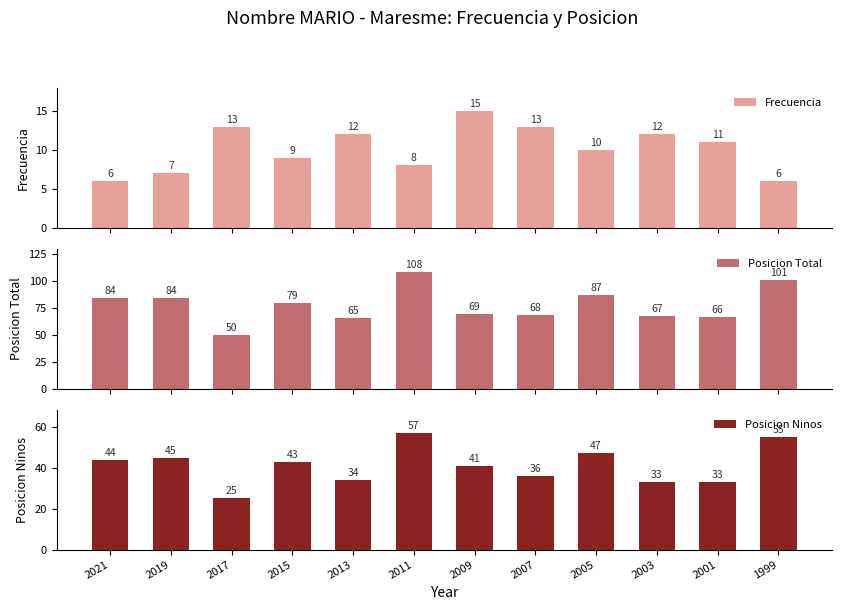

Reading left to right, transcribe all the data shown in this chart.

Frecuencia: 6	7	13	9	12	8	15	13	10	12	11	6
Posicion Total: 84	84	50	79	65	108	69	68	87	67	66	101
Posicion Ninos: 44	45	25	43	34	57	41	36	47	33	33	55